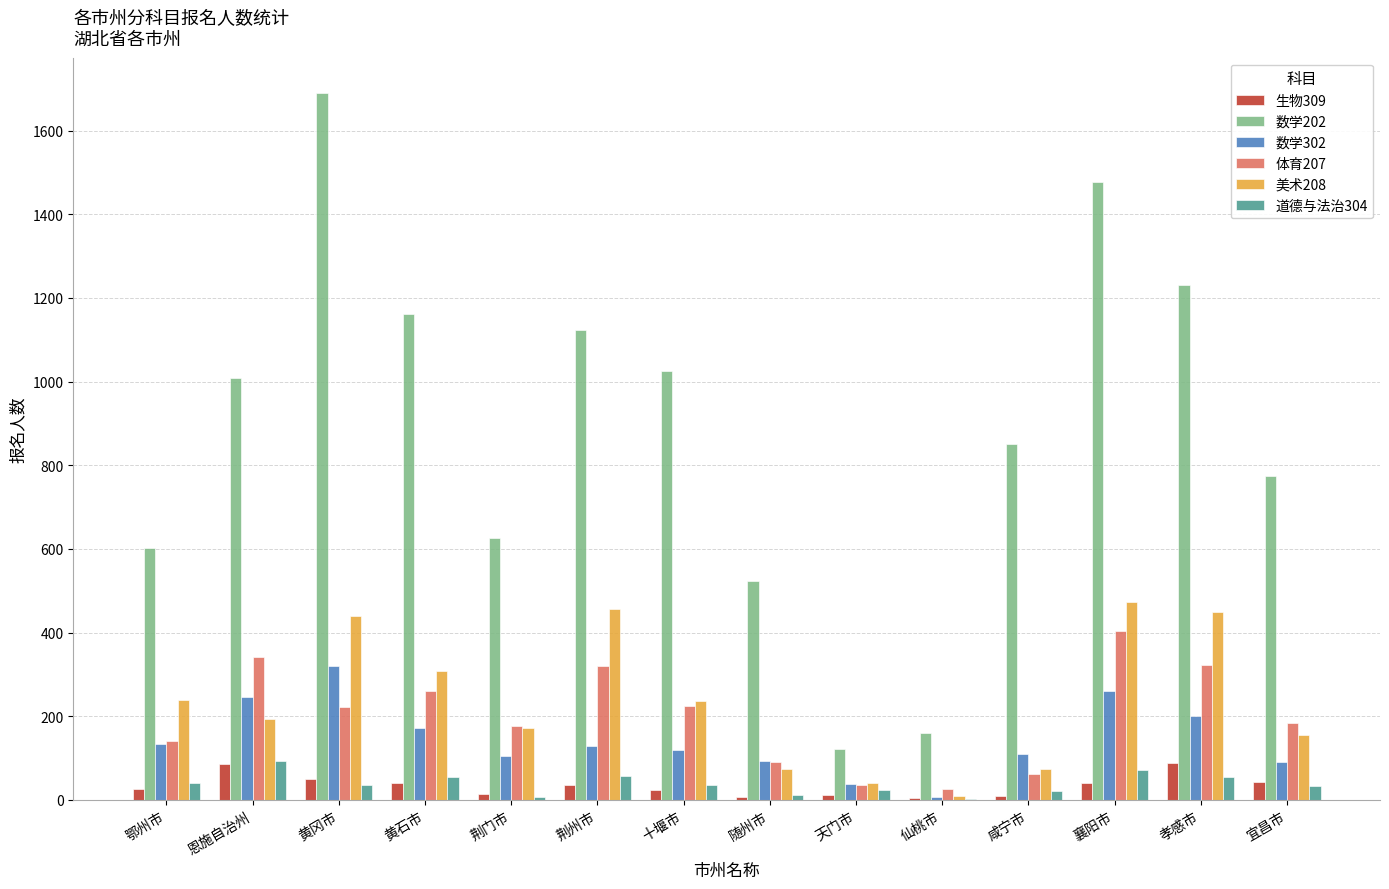

Count the number of categories in the chart.

14